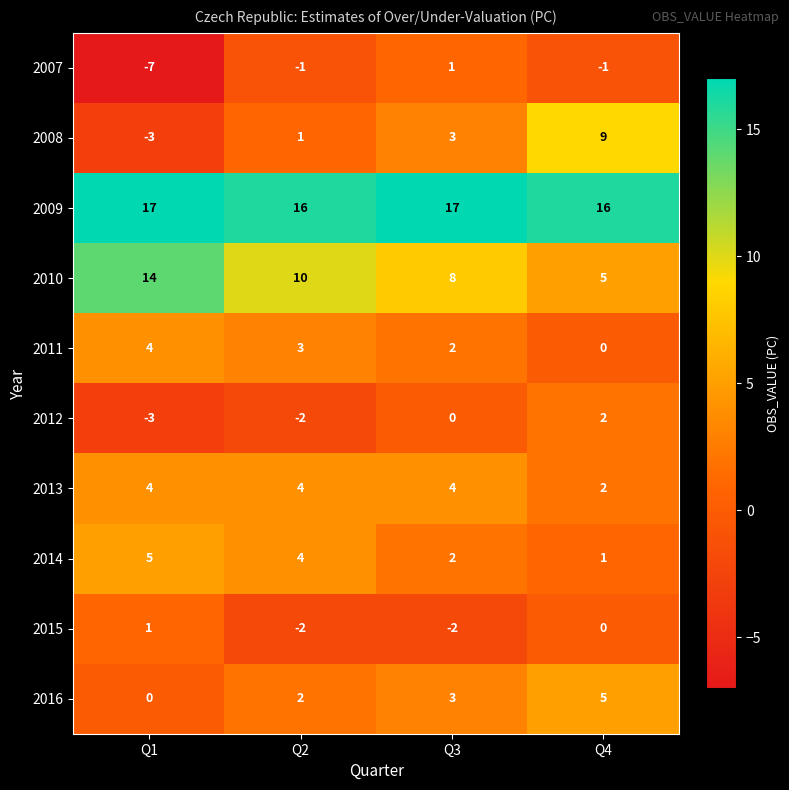

List the labels in order of 2016 value, smallest first.

Q1, Q2, Q3, Q4